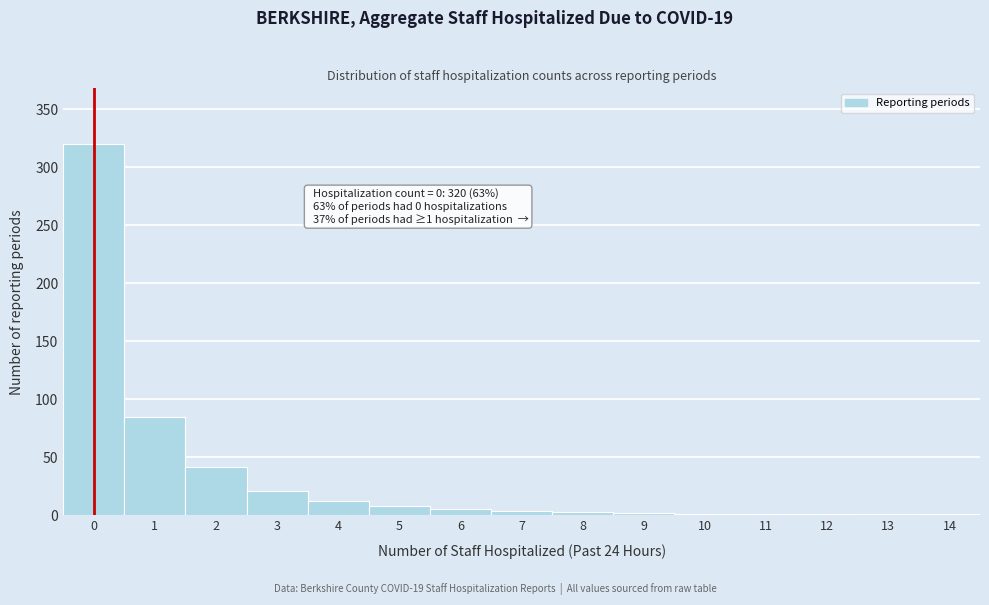

Is it true that the value at 5 is 8?

True